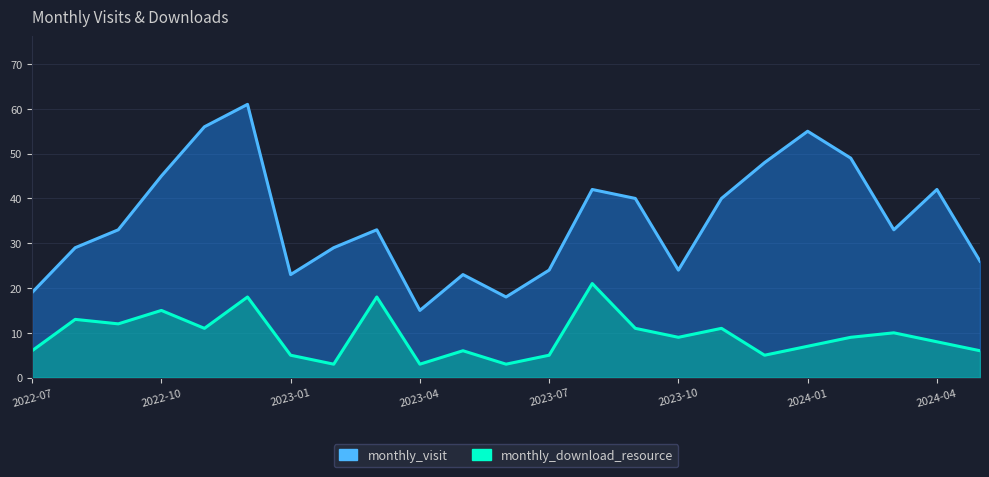

True or false: monthly_visit and monthly_download_resource cross at least once.

False